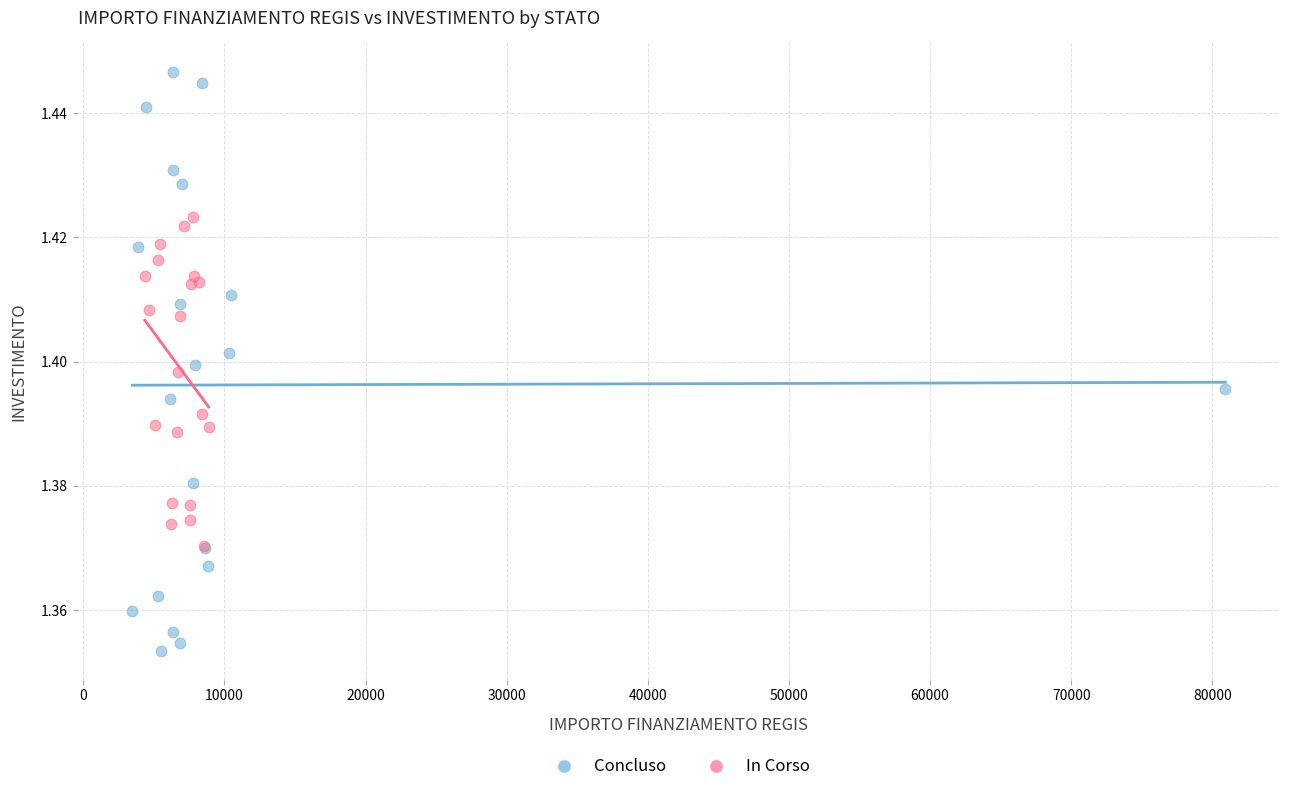

Which series contains the lowest Y value?

Concluso